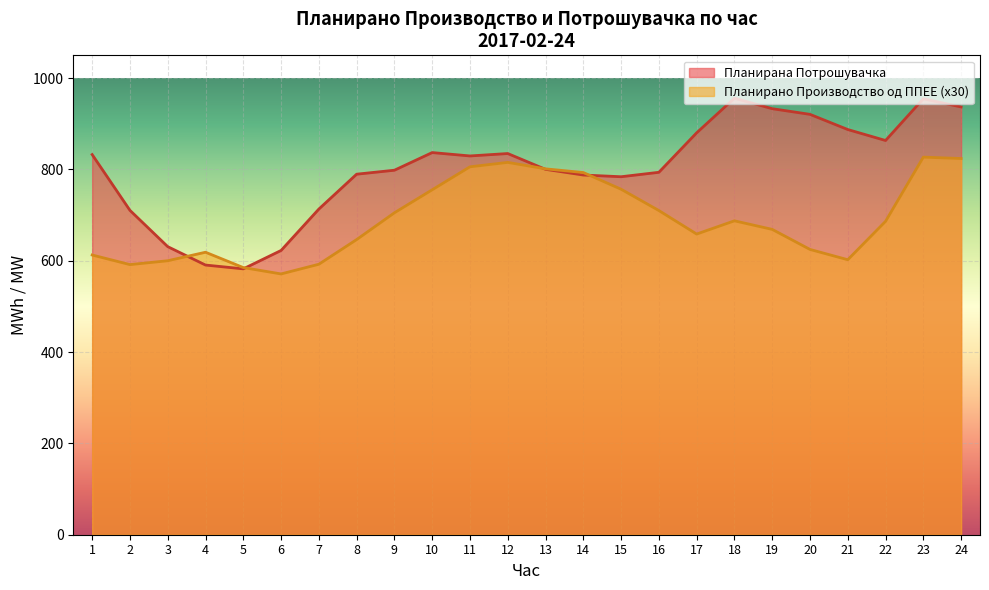

The value of Планирана Потрошувачка at 5 is 405.9. True or false?

False